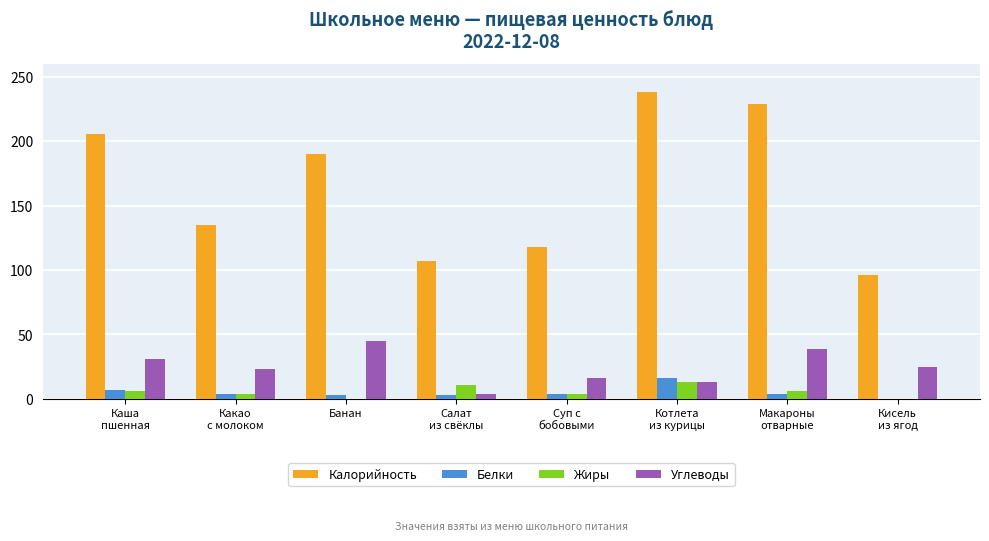

Which series has the largest total across all categories?

Калорийность